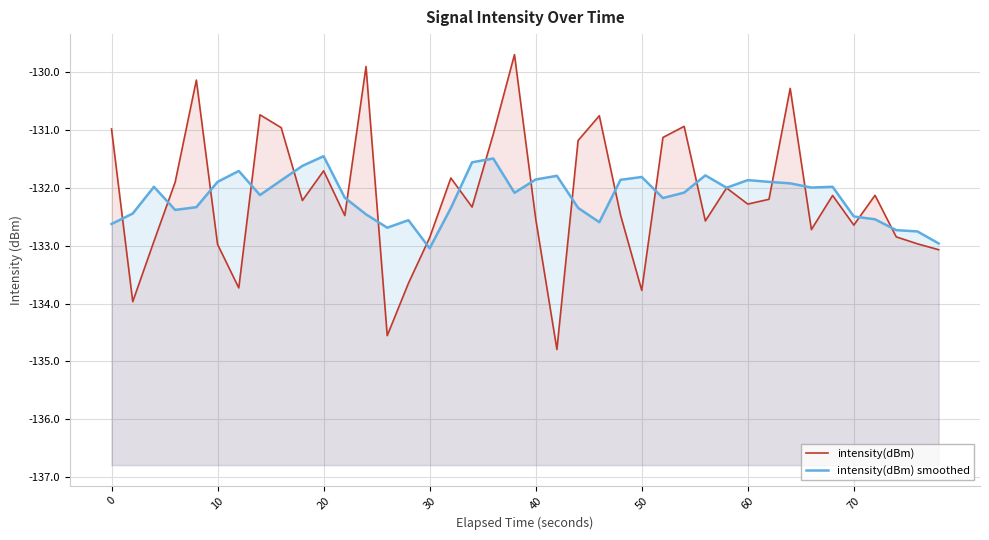

How many data points in intensity(dBm) are above -132?

16